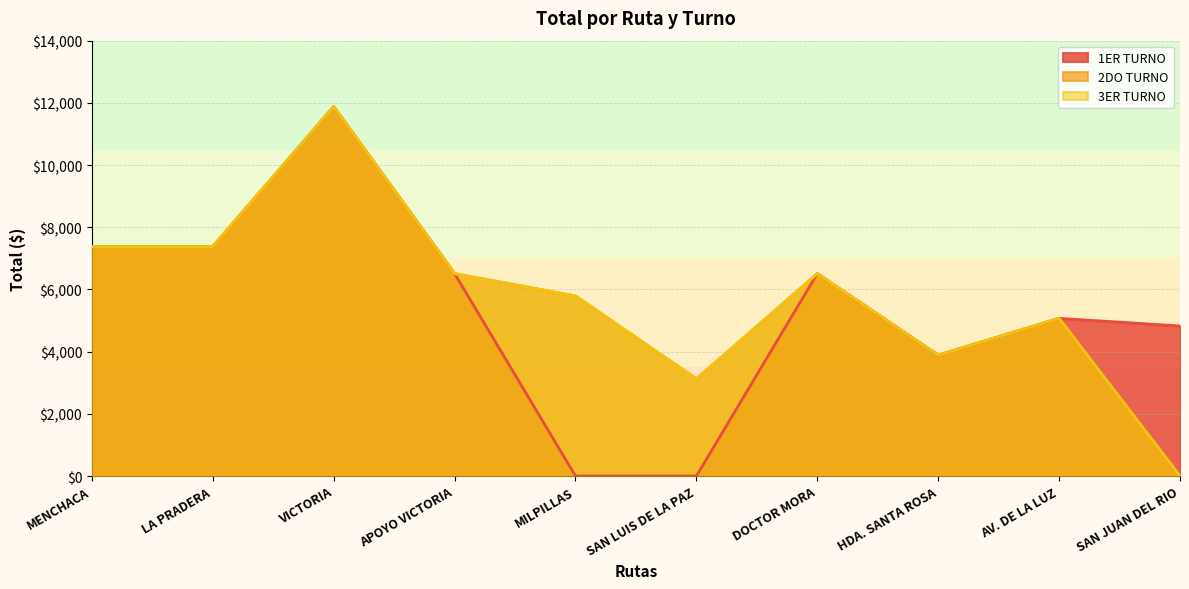

The value of 3ER TURNO at VICTORIA is 16625. True or false?

False